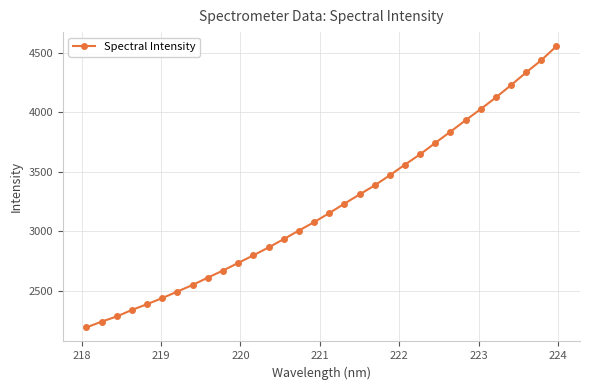

What is the average value?

3205.4